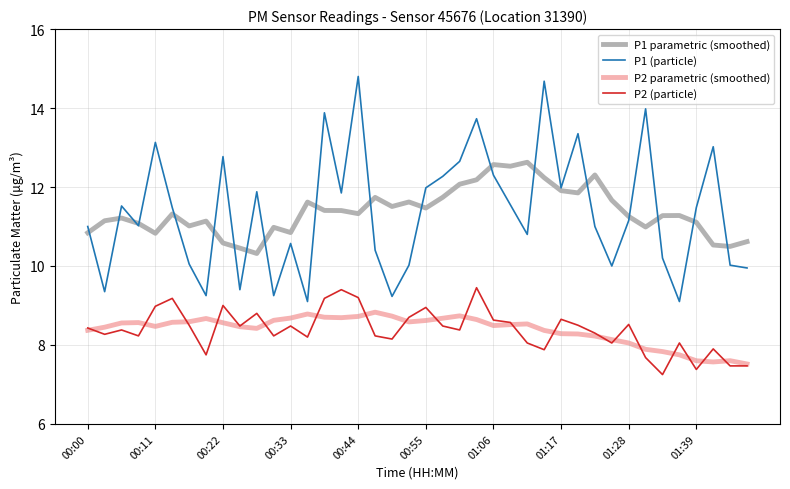

What are all the series names shown in the legend?

P1 parametric (smoothed), P1 (particle), P2 parametric (smoothed), P2 (particle)